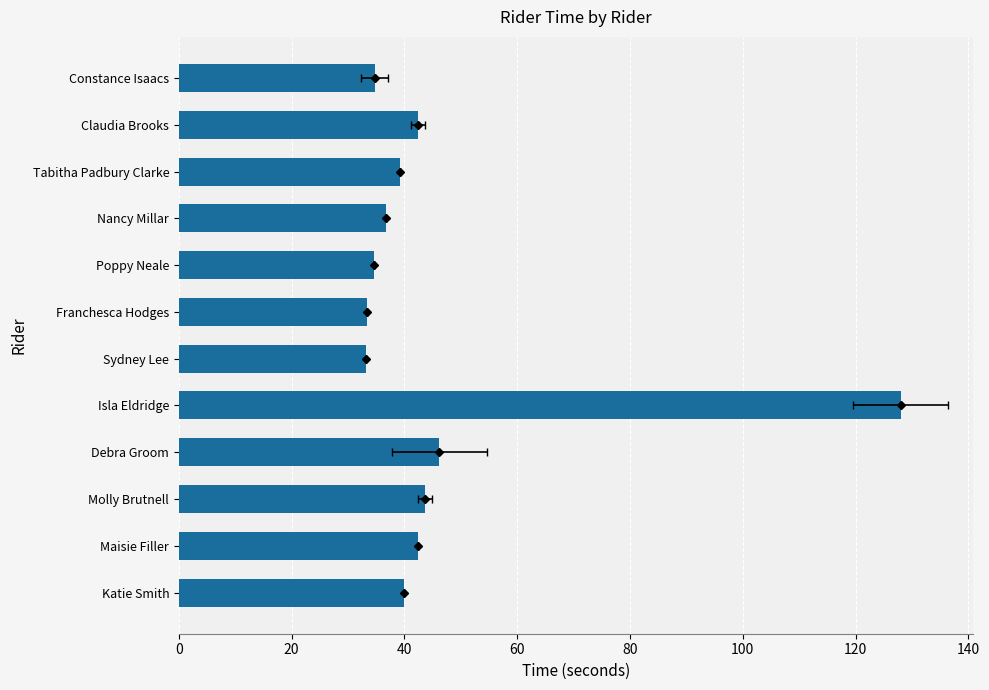

What is the difference between the second highest and minimum values?

13.0